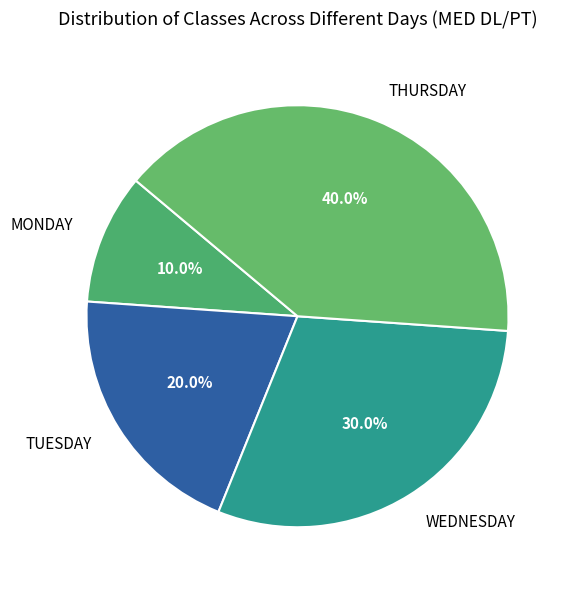

How many segments does this pie chart have?

4